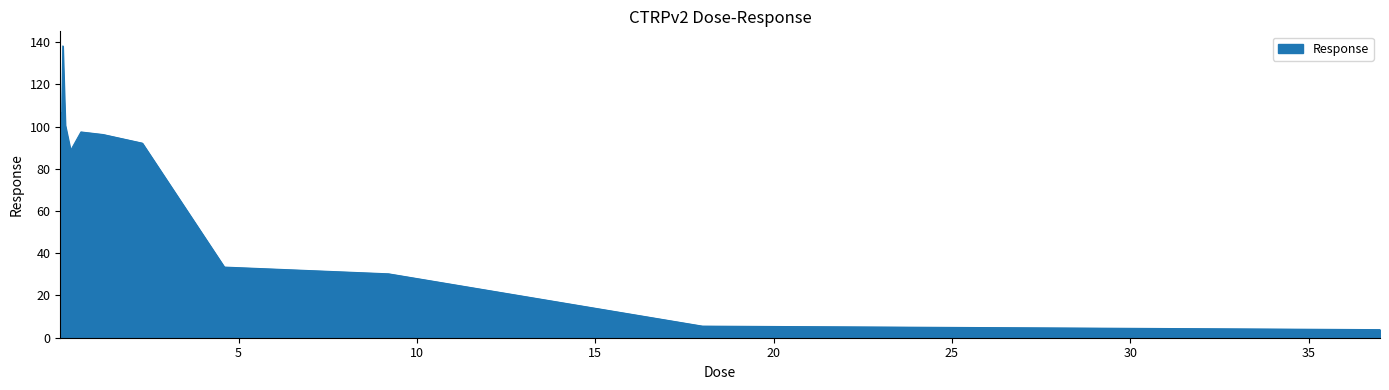

What is the maximum value shown in the chart?

138.2